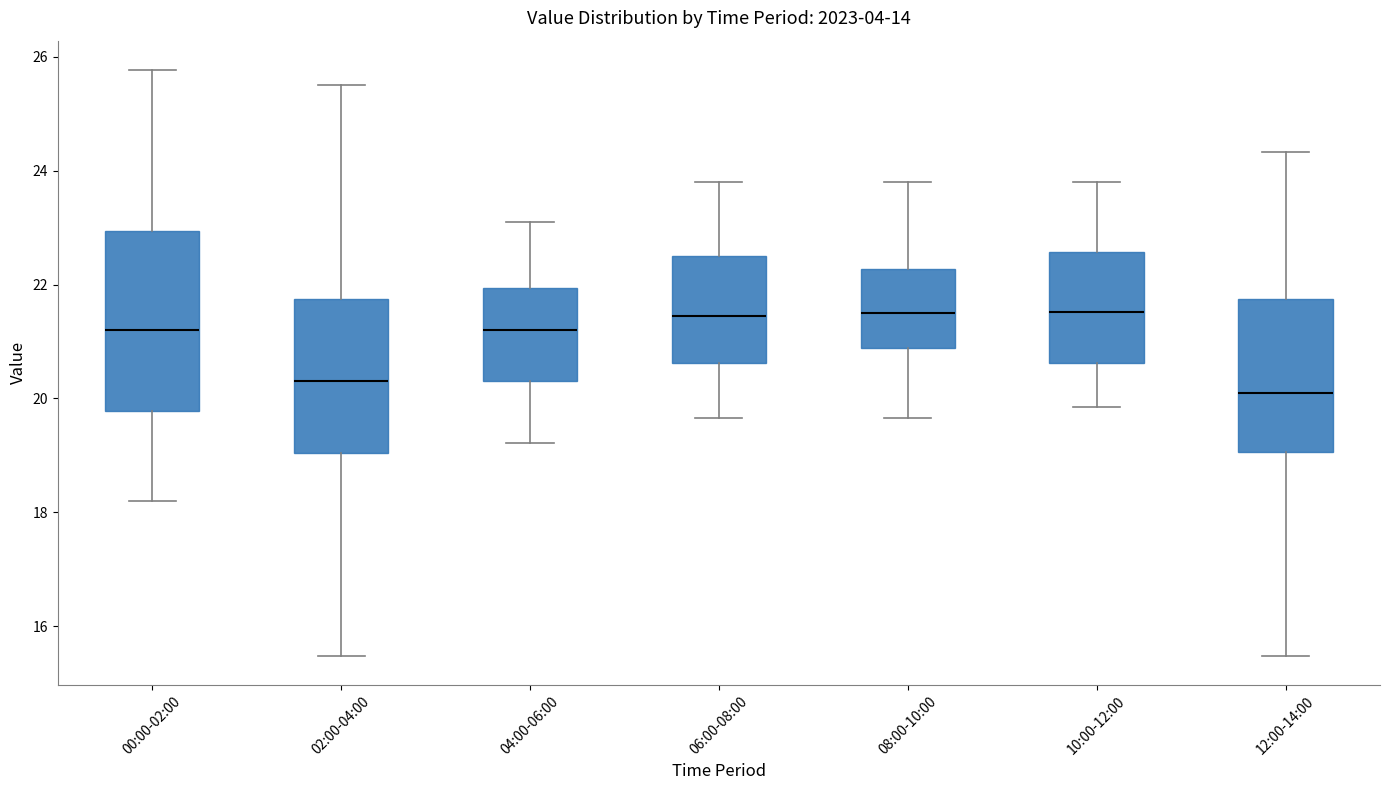

Where is the upper edge of the box for 00:00-02:00 on the y-axis? The values are not printed on the chart, so give them approximately, as read against the axis.

23.0